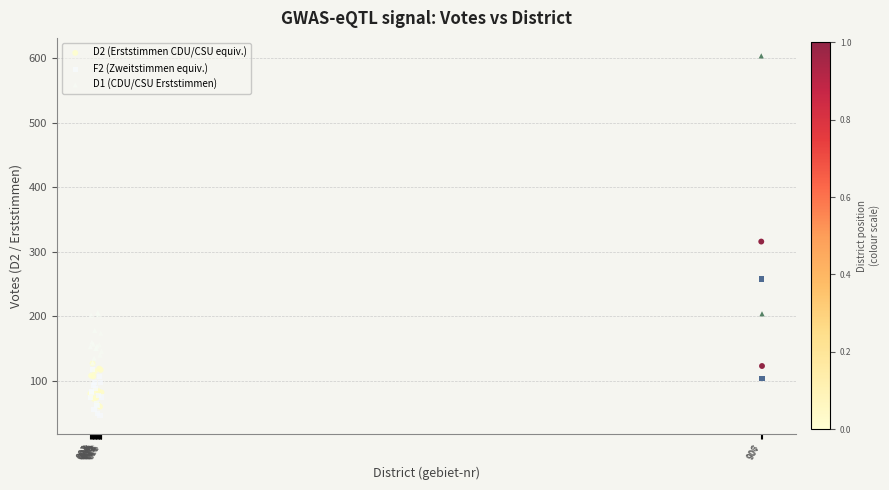

Across all series, what Y value is closest to 325?

316